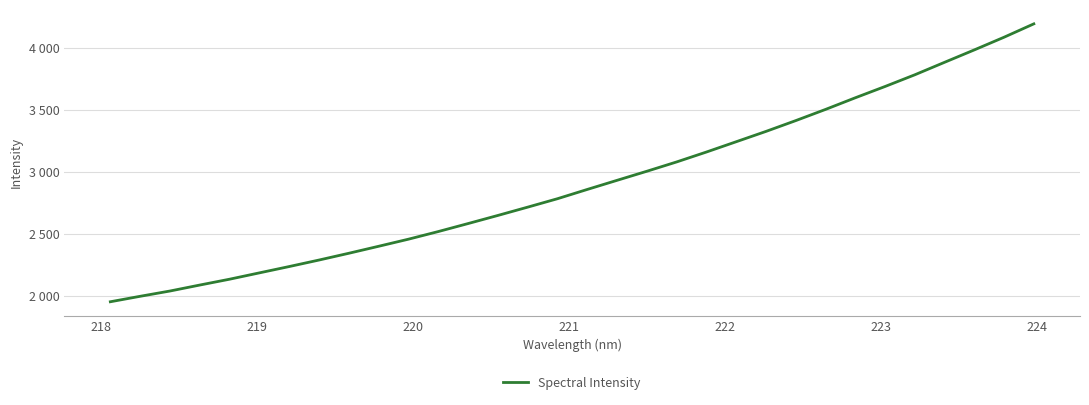

Is this an area chart (filled region under the line)?

No